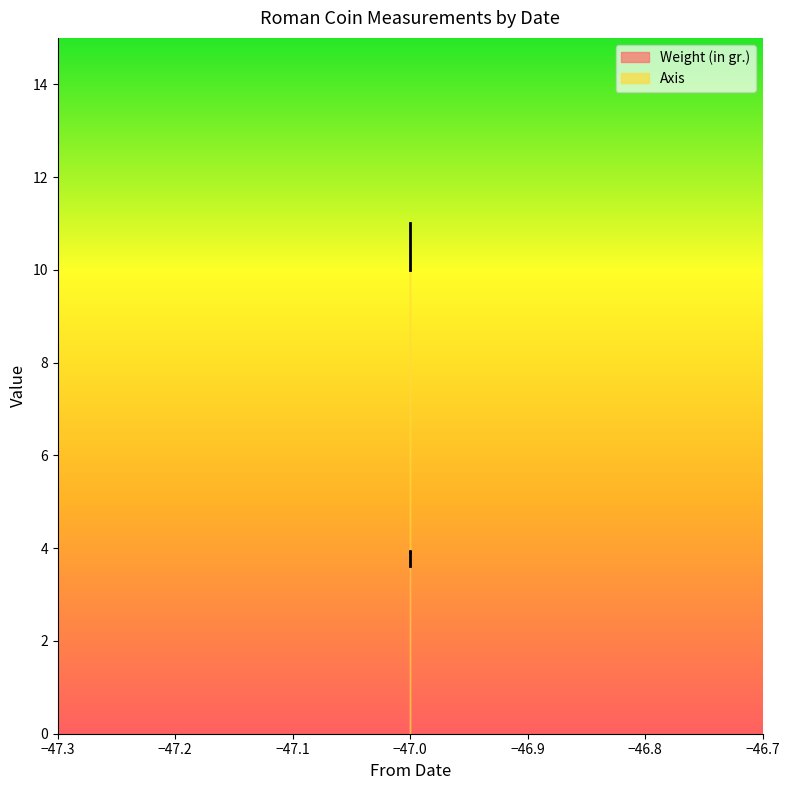

True or false: Weight (in gr.) has a value of 6.0 at -47.

False